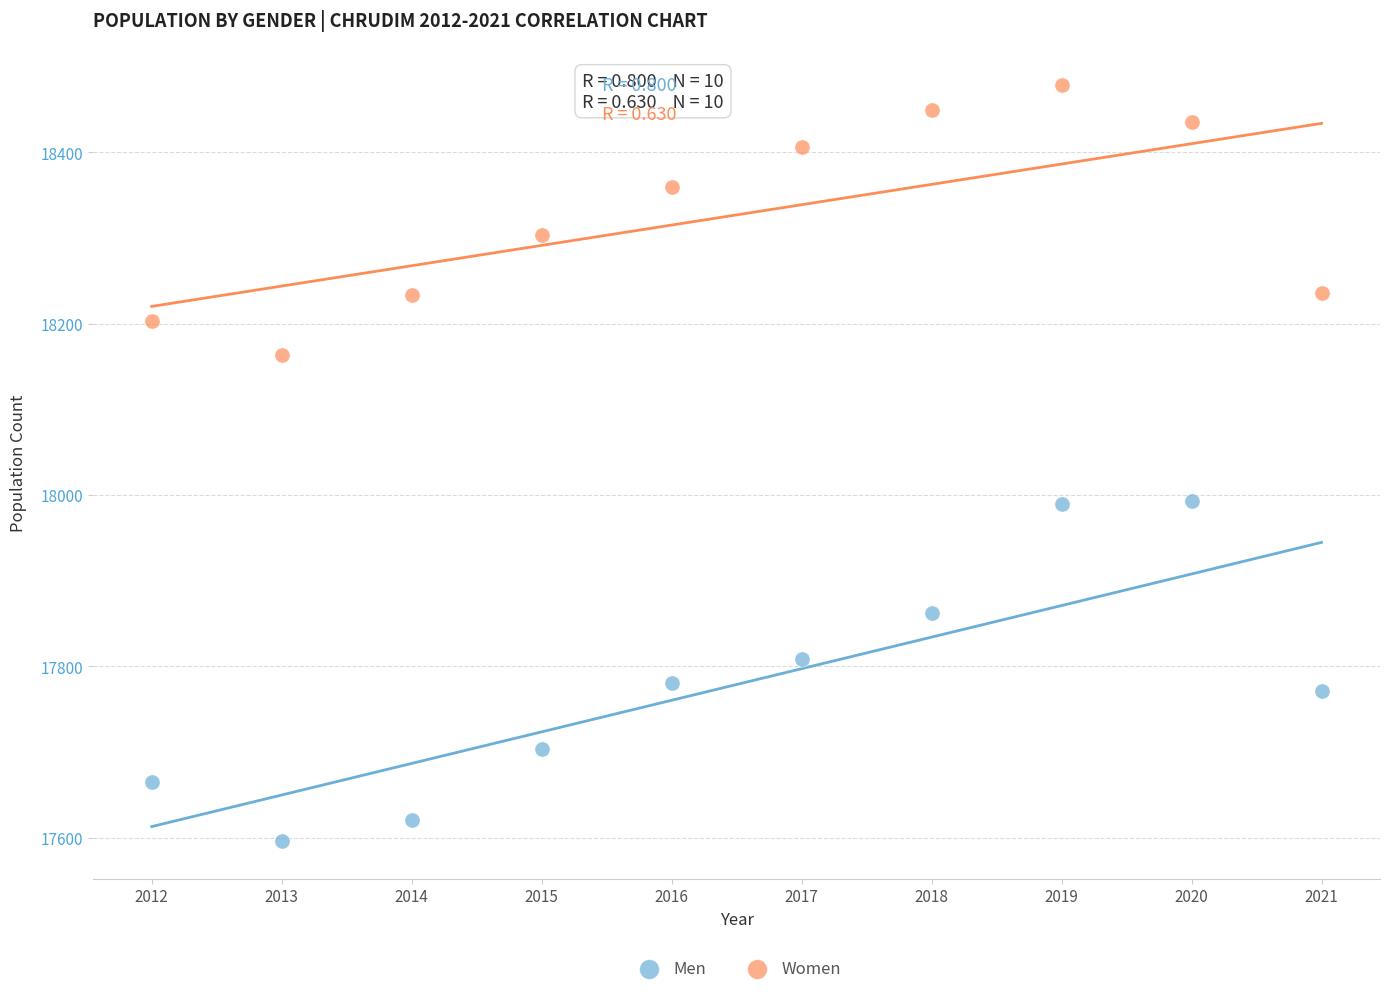

In the Women series, what Y value is closest to 18321?

18304